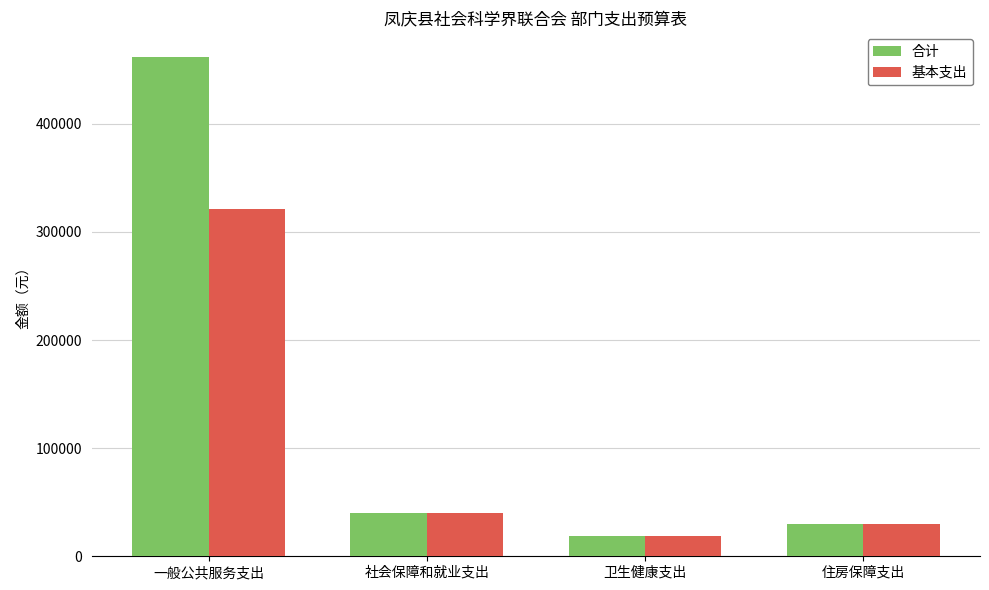

Reading left to right, what are all the values shown in this chart?

合计: 461624.2	40026.2	19054.0	30020.0
基本支出: 321624.2	40026.2	19054.0	30020.0